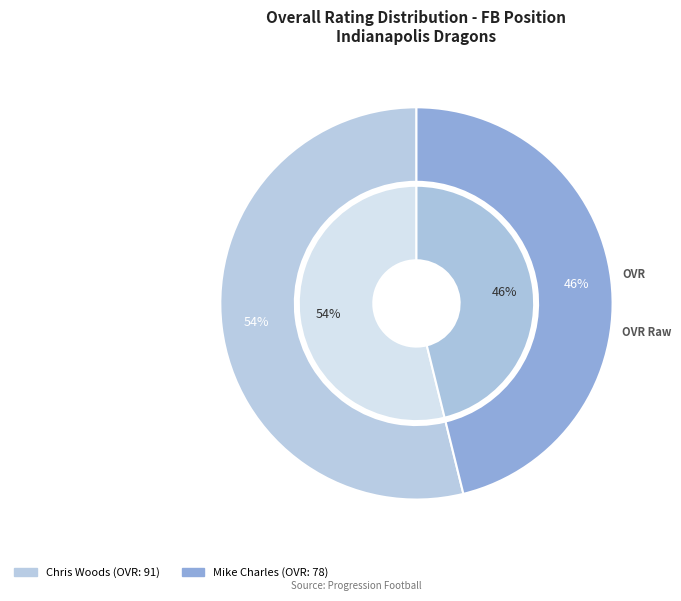

Is the sum of Chris Woods and Mike Charles greater than half?

Yes